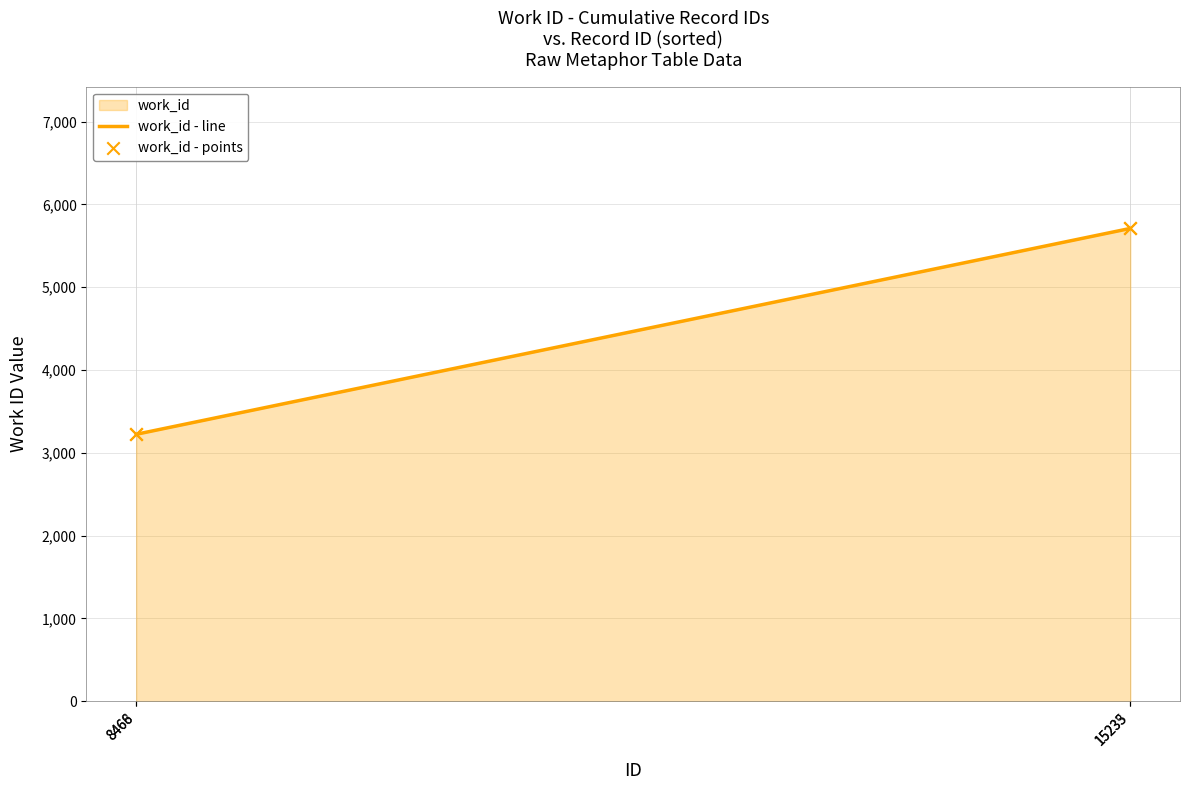

At how many categories does at least one series exceed 3324?

2